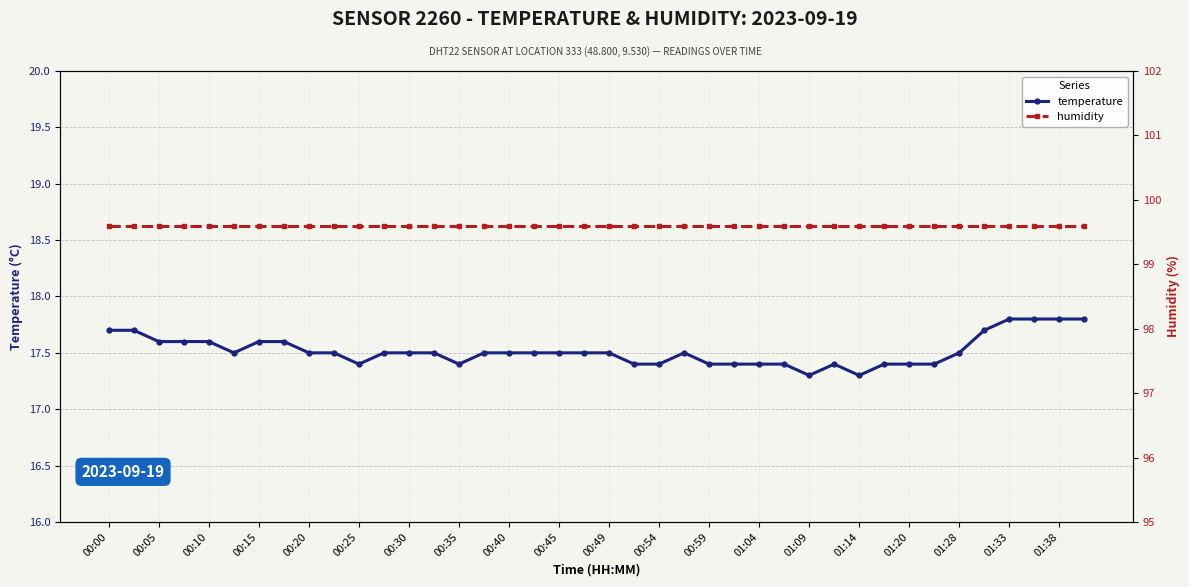

What is the highest value of the temperature series?

17.8